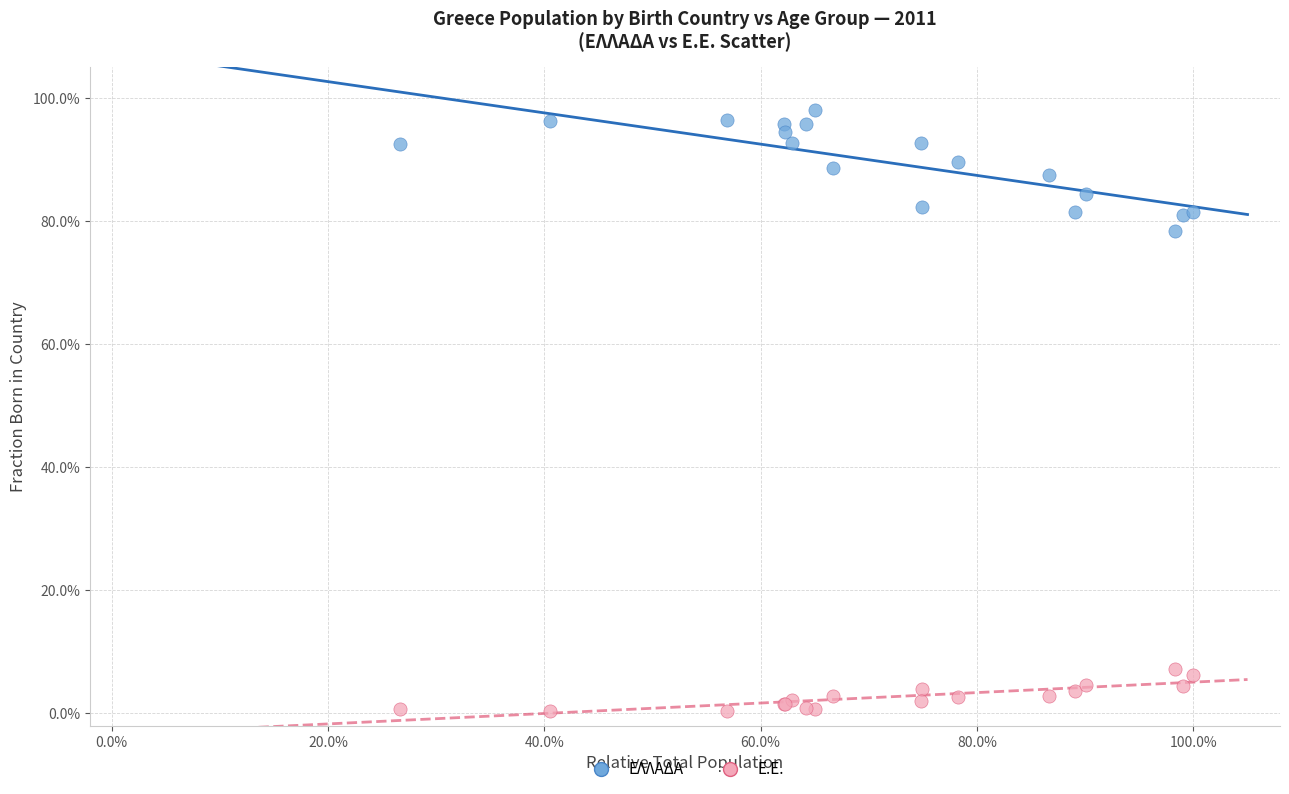

Which series reaches the minimum Y coordinate?

Ε.Ε.